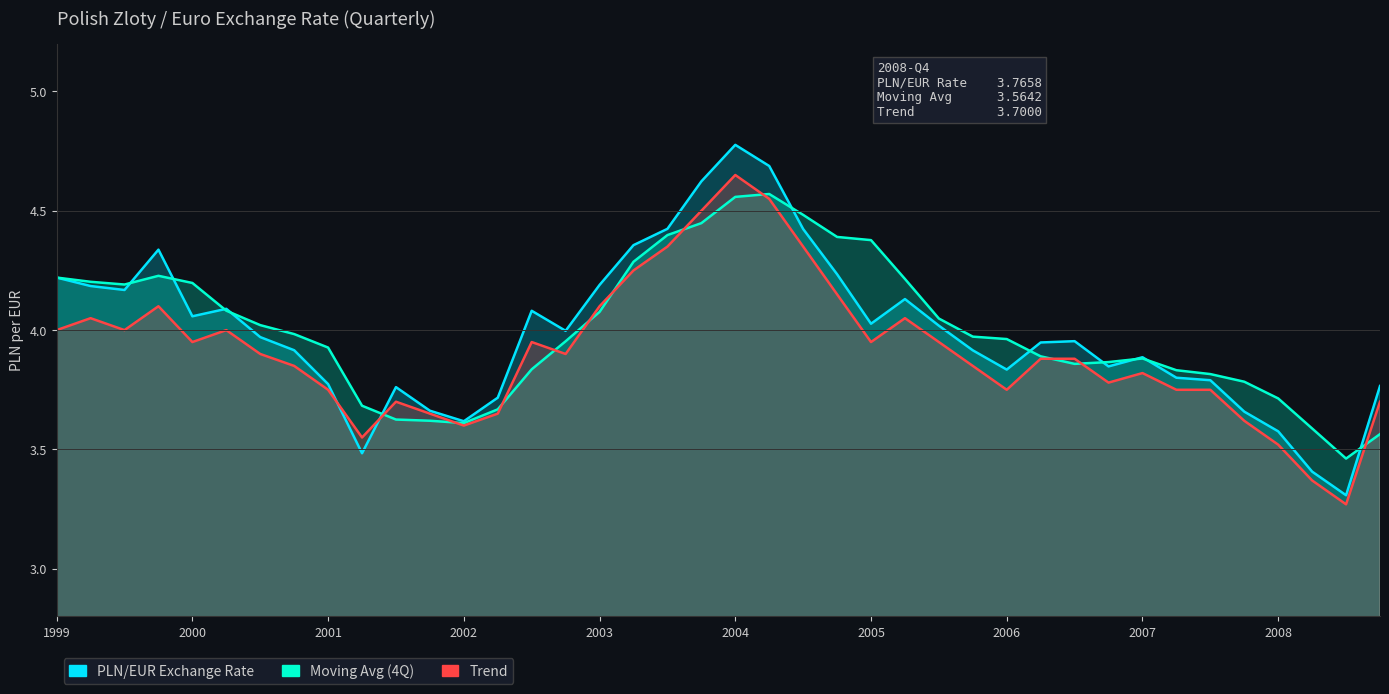

Between 2005 and 2008, which series saw the biggest shift?

Moving Avg (4Q)